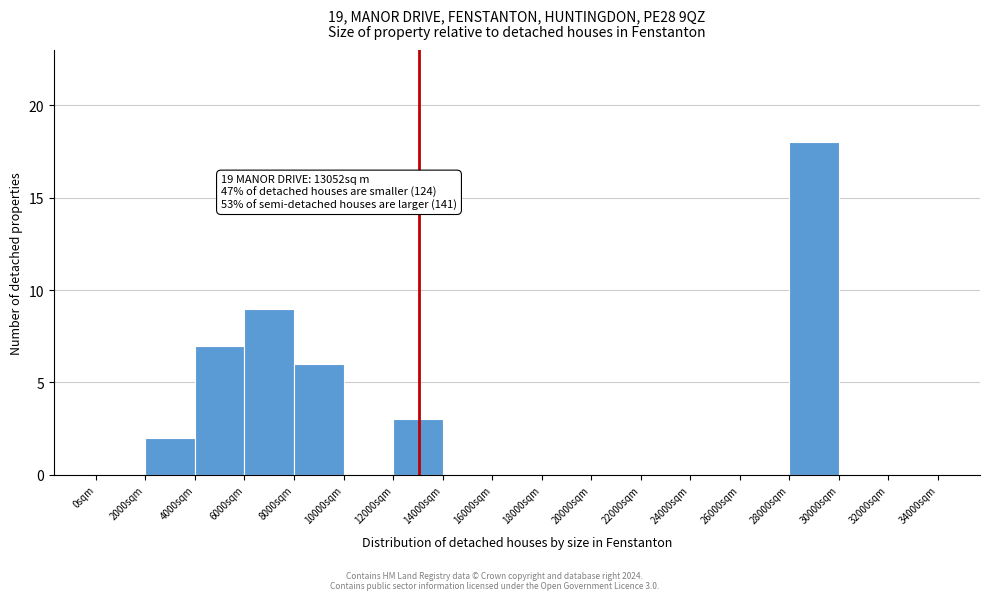

Over which range of the x-axis is the bar tallest?

28000 to 30000